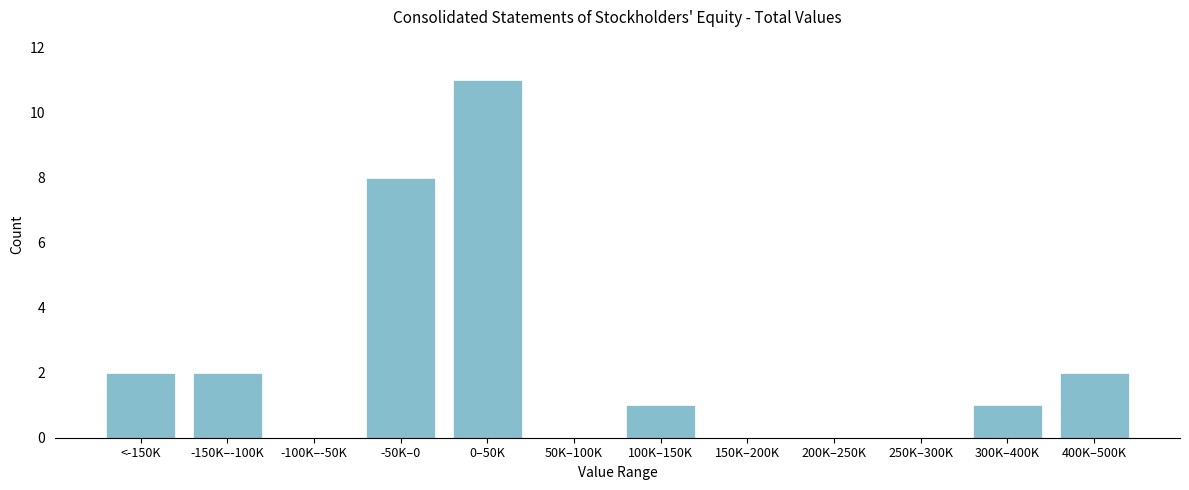

Reading left to right, what are all the values shown in this chart?

<-150K=2	-150K–-100K=2	-100K–-50K=0	-50K–0=8	0–50K=11	50K–100K=0	100K–150K=1	150K–200K=0	200K–250K=0	250K–300K=0	300K–400K=1	400K–500K=2